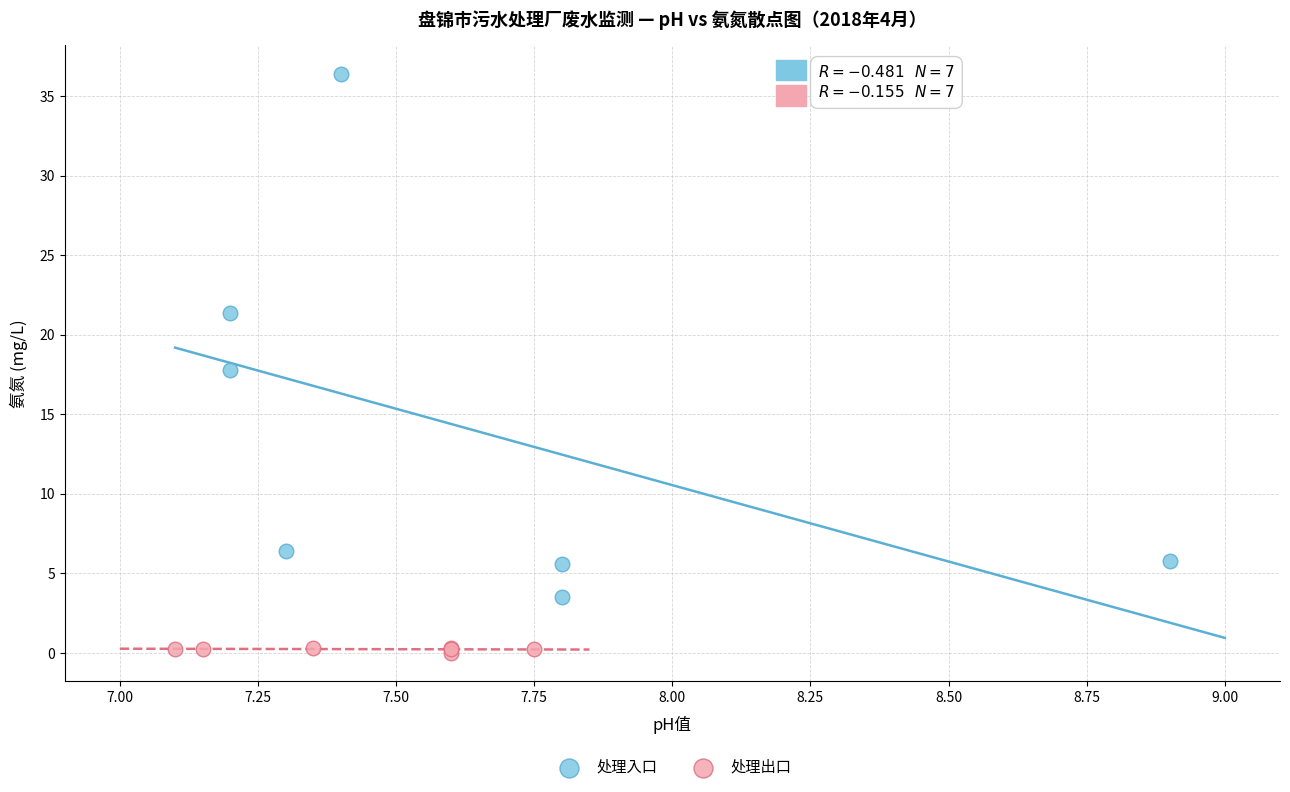

Which series reaches the maximum Y coordinate?

处理入口